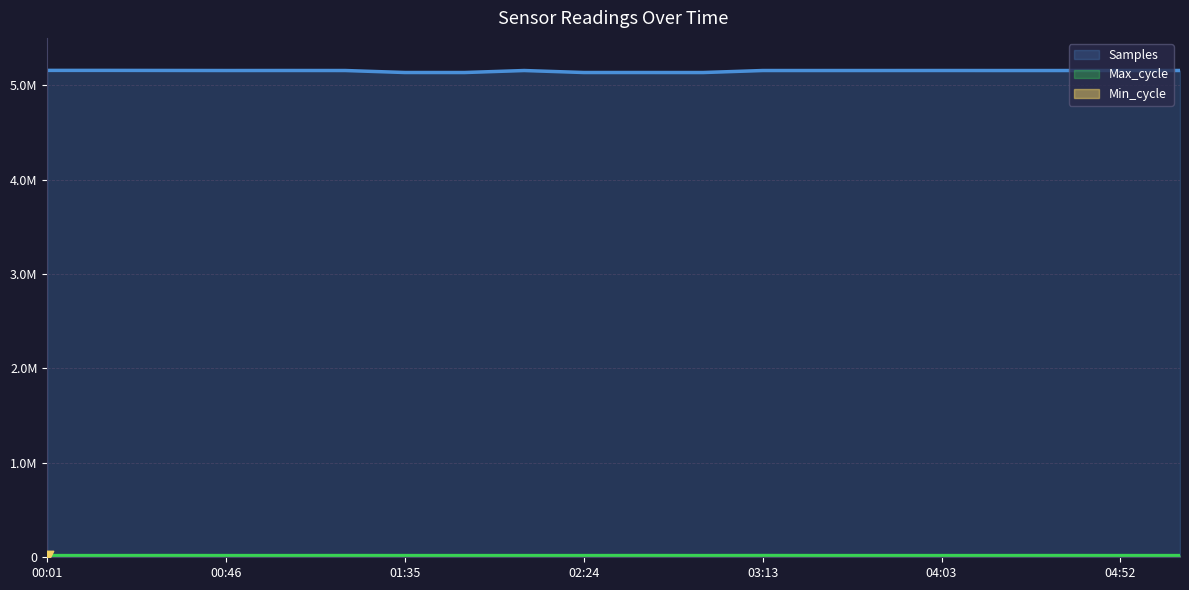

Which series has the largest total across all categories?

Samples